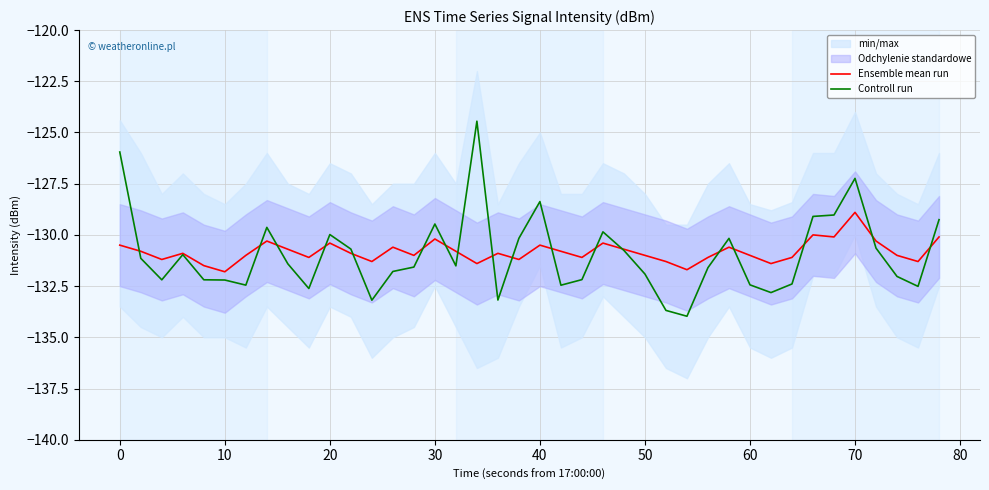

Is it true that Controll run equals -224.7 at 20?

False